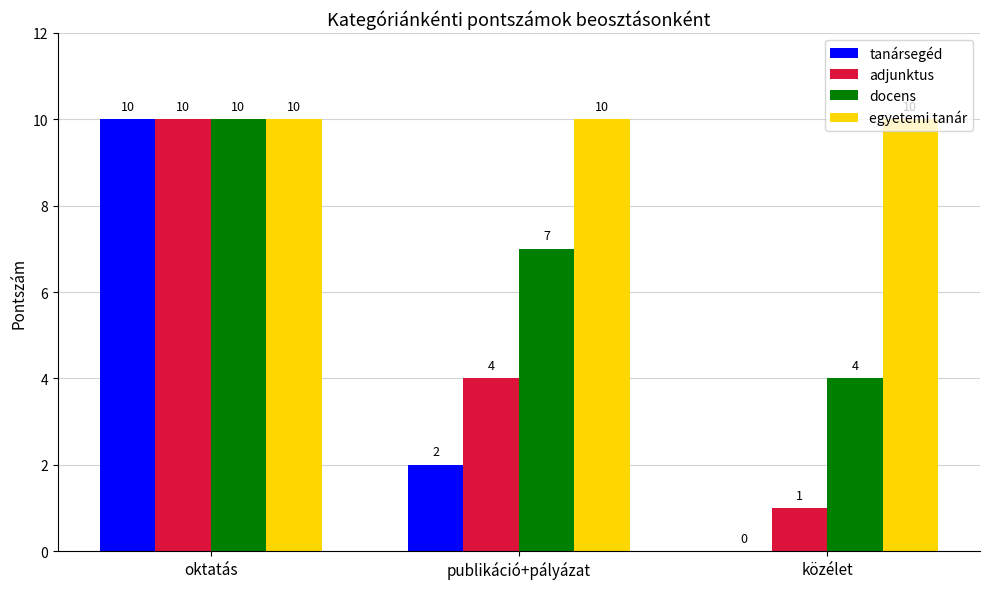

How many series are shown in this chart?

4